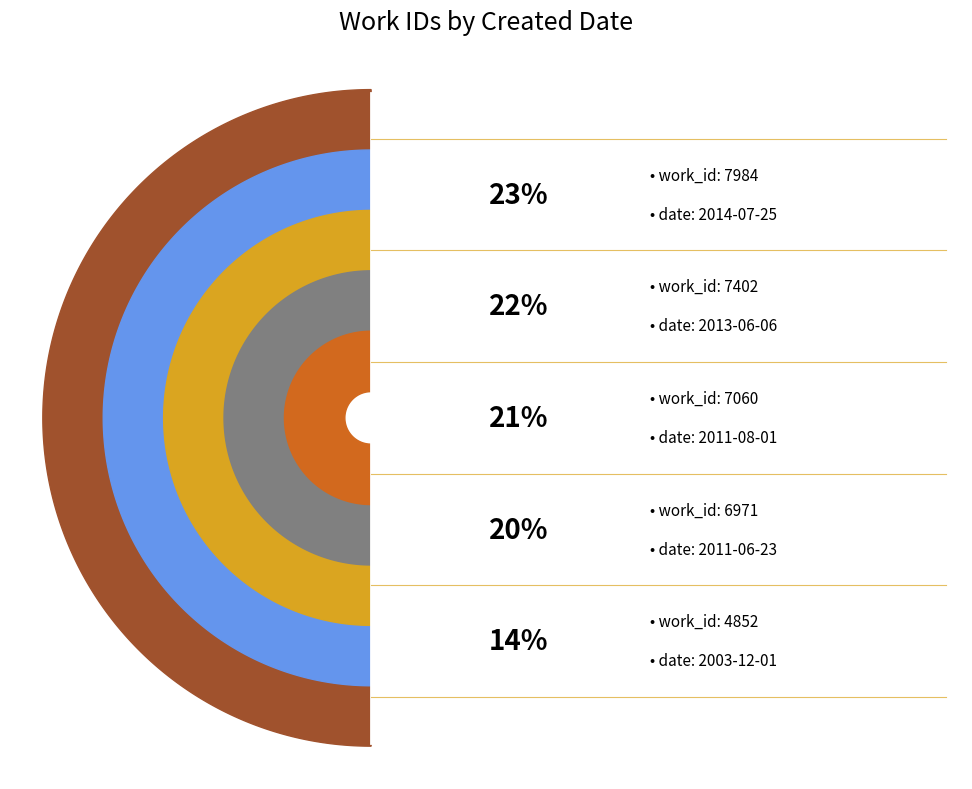

Count the number of slices in the pie.

5